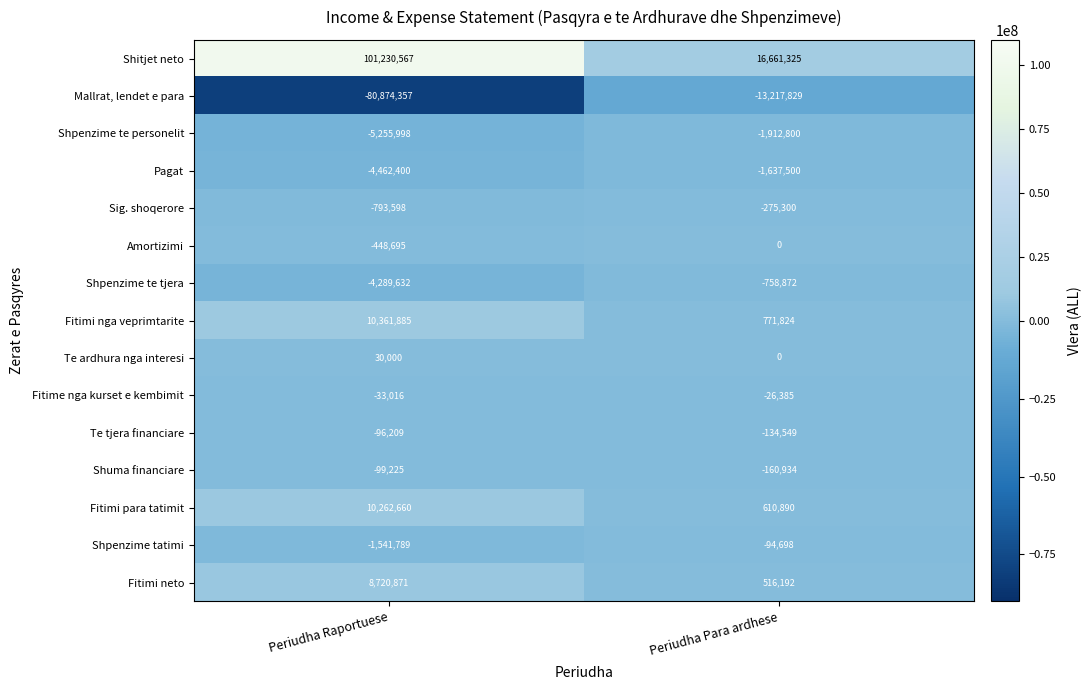

What is the difference between the Shpenzime te personelit values at Periudha Para ardhese and Periudha Raportuese?

3343198